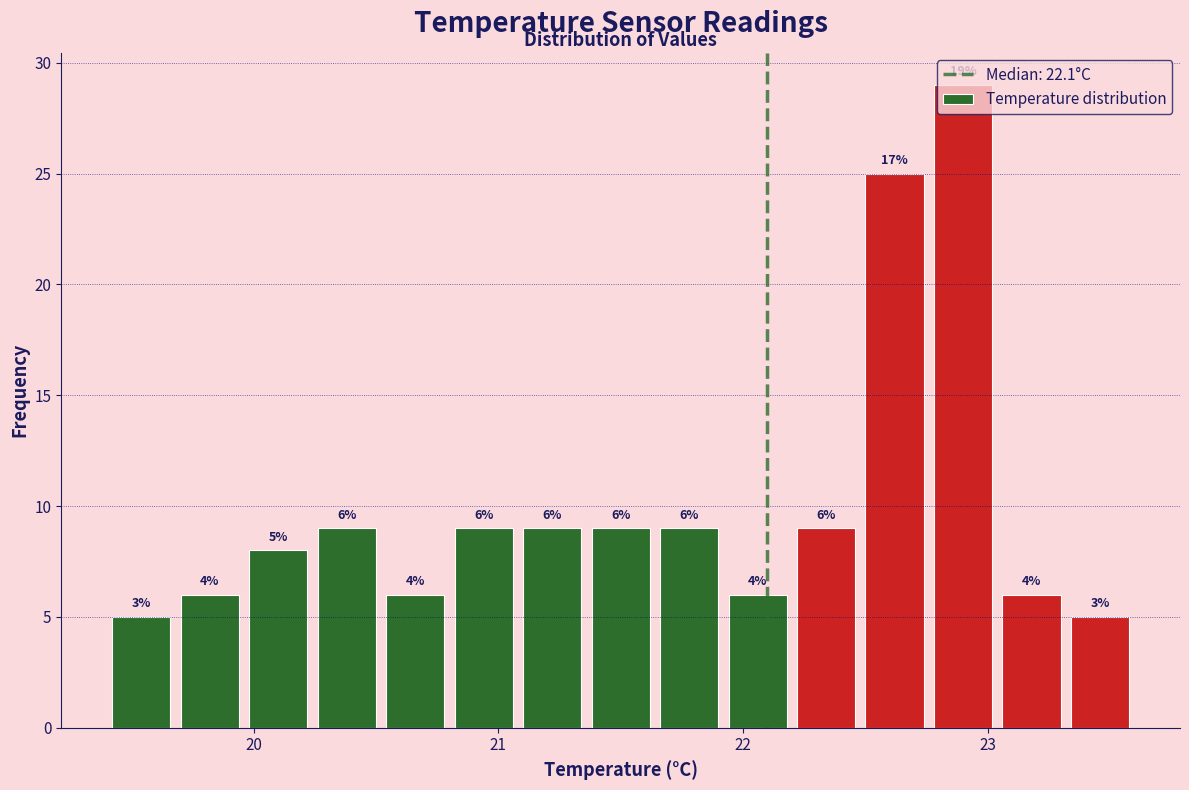

Read against the x-axis, roughly where is the centre of the tallest bar?

22.9